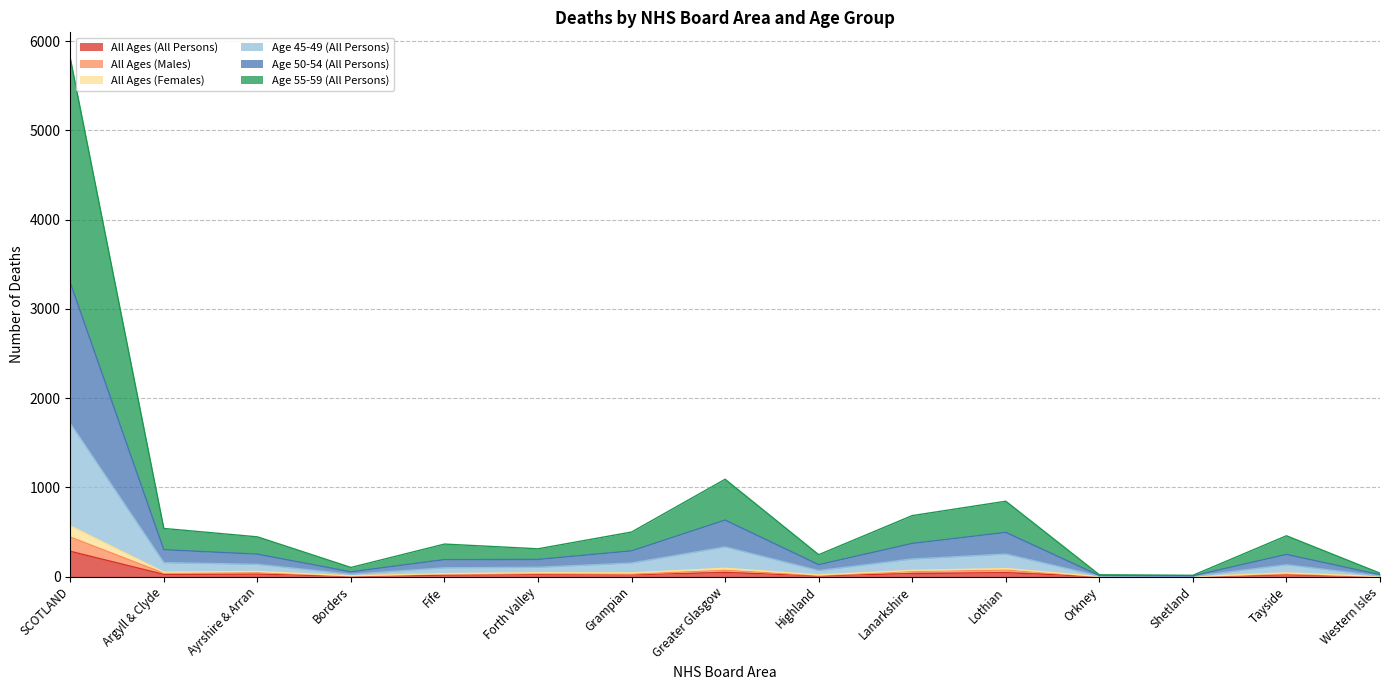

How many values in Age 55-59 (All Persons) are above zero?

14